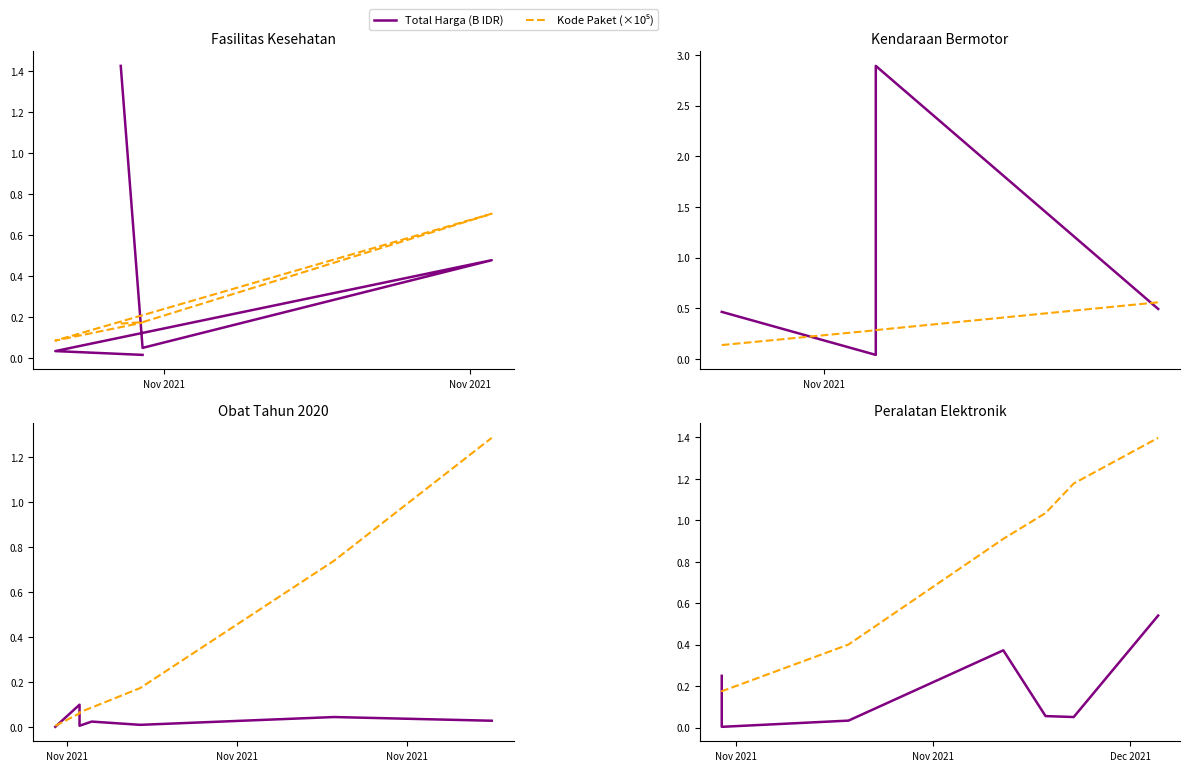

What is the maximum value shown in the chart?

1.4